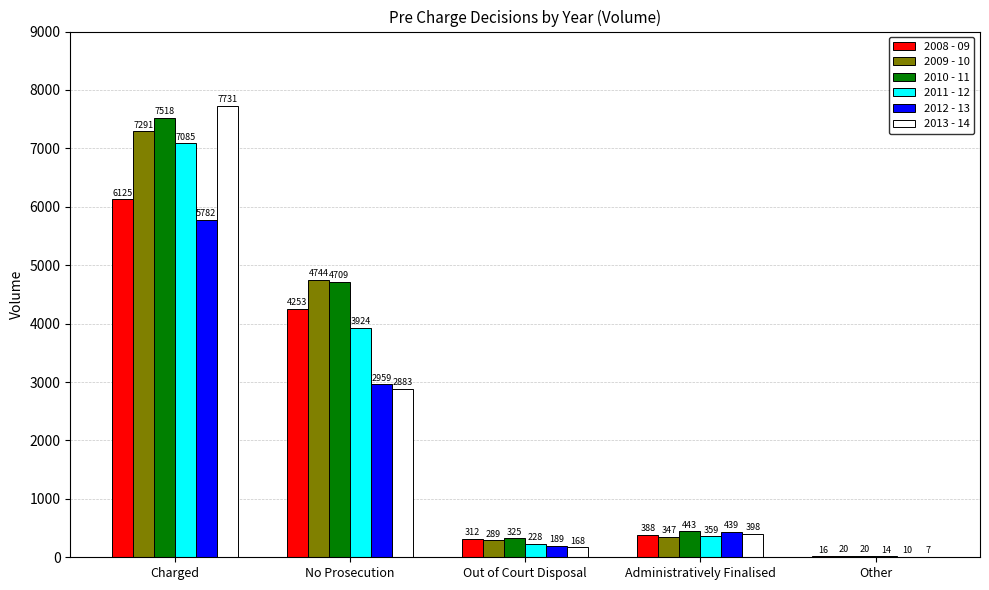

What is the sum of the 2011 - 12 values at Out of Court Disposal and Administratively Finalised?

587